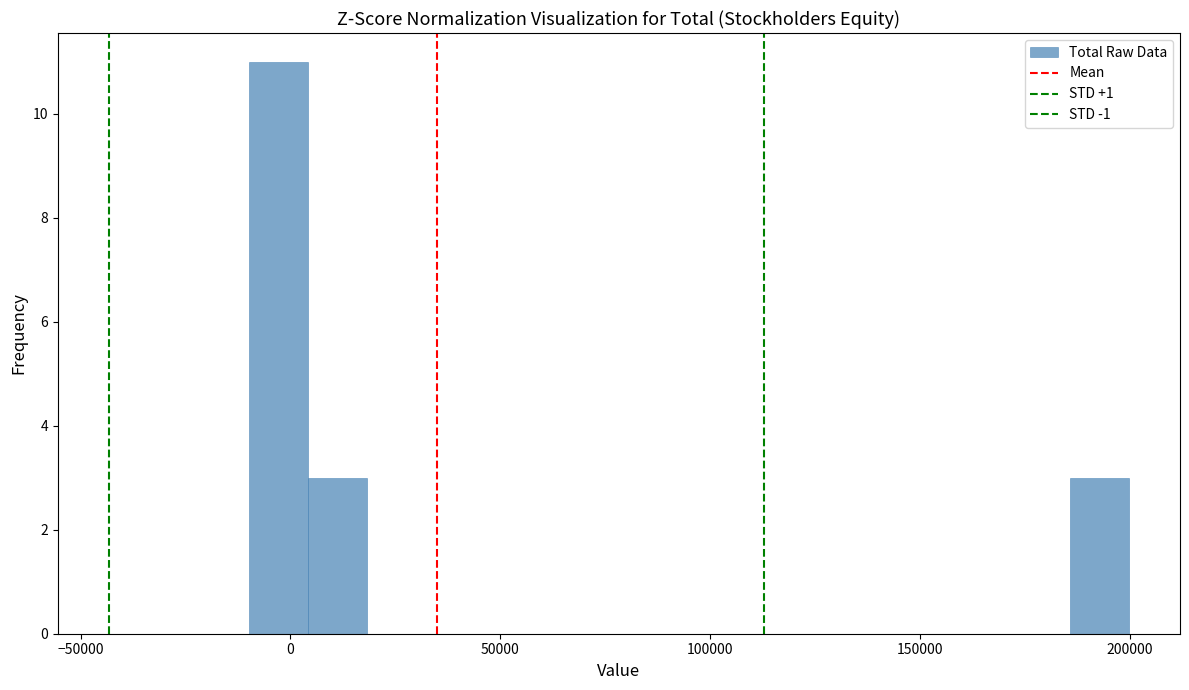

Read against the x-axis, roughly where is the centre of the tallest bar?

-5000